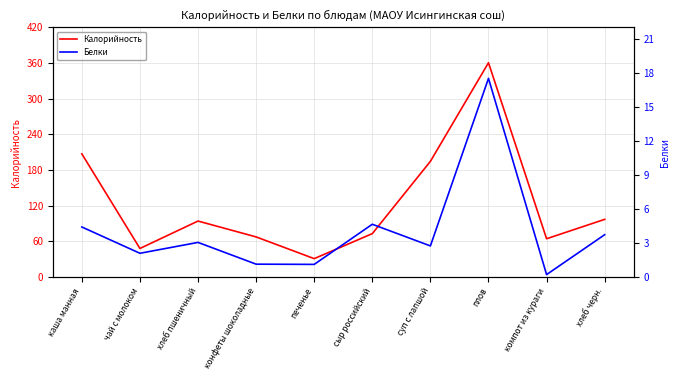

Which series has the largest total across all categories?

Калорийность